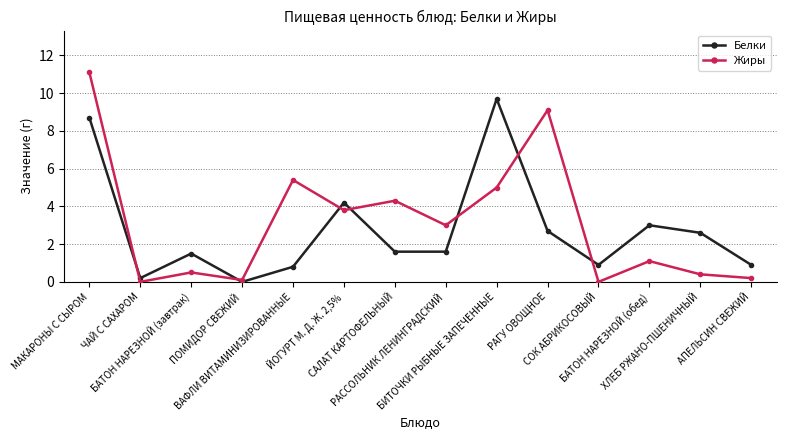

Is the value of Белки at БИТОЧКИ РЫБНЫЕ ЗАПЕЧЕННЫЕ greater than the value of Жиры at АПЕЛЬСИН СВЕЖИЙ?

Yes